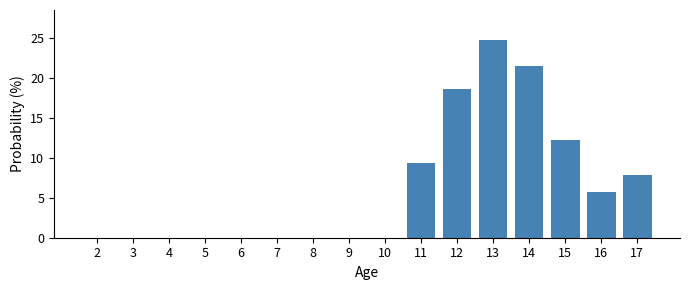

Reading left to right, what are all the values shown in this chart?

2=0.0	3=0.0	4=0.0	5=0.0	6=0.0	7=0.0	8=0.0	9=0.0	10=0.0	11=9.3	12=18.6	13=24.8	14=21.5	15=12.2	16=5.7	17=7.9